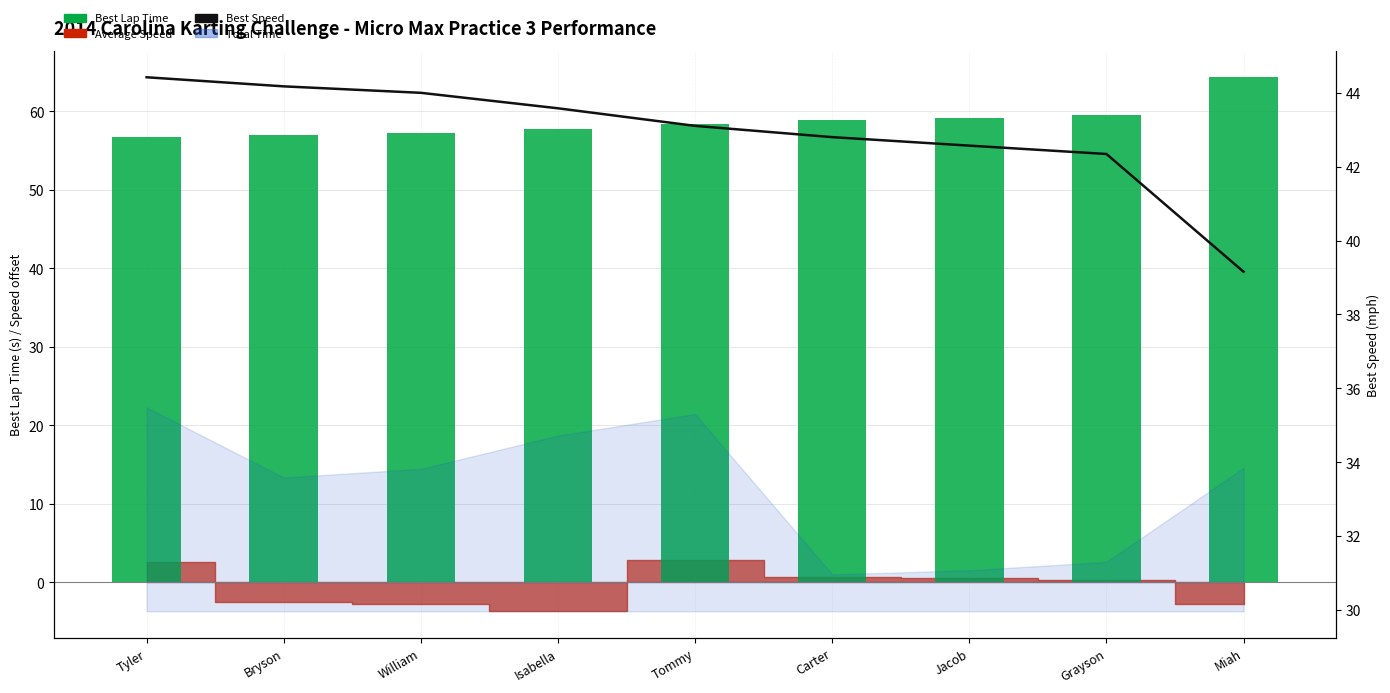

What is the sum of all Best Lap Time values?

529.3